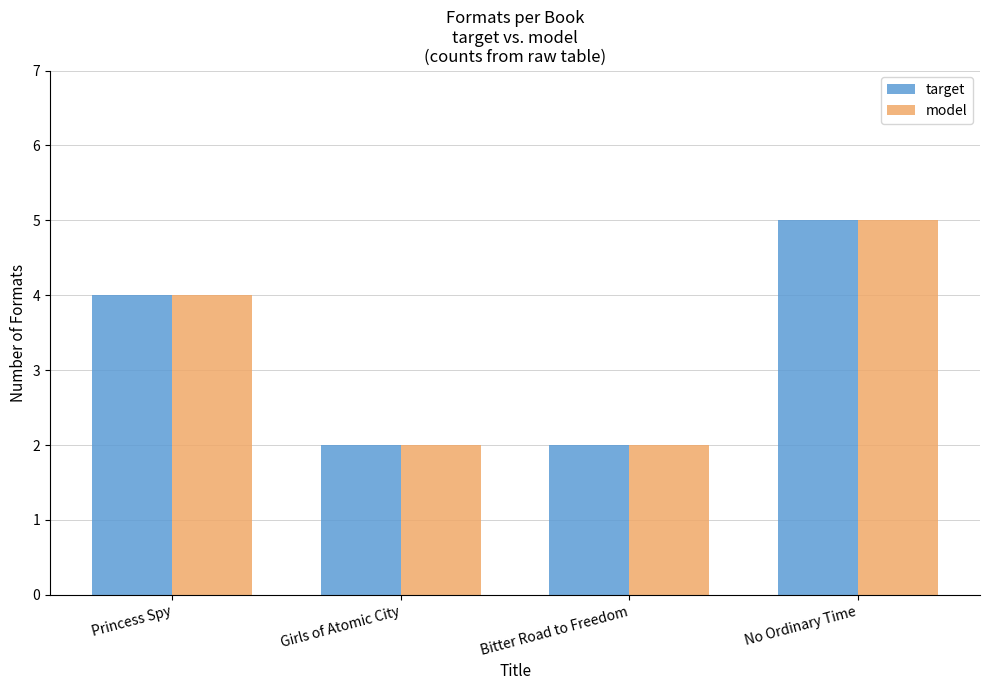

At which category is the sum across all series the highest?

No Ordinary Time